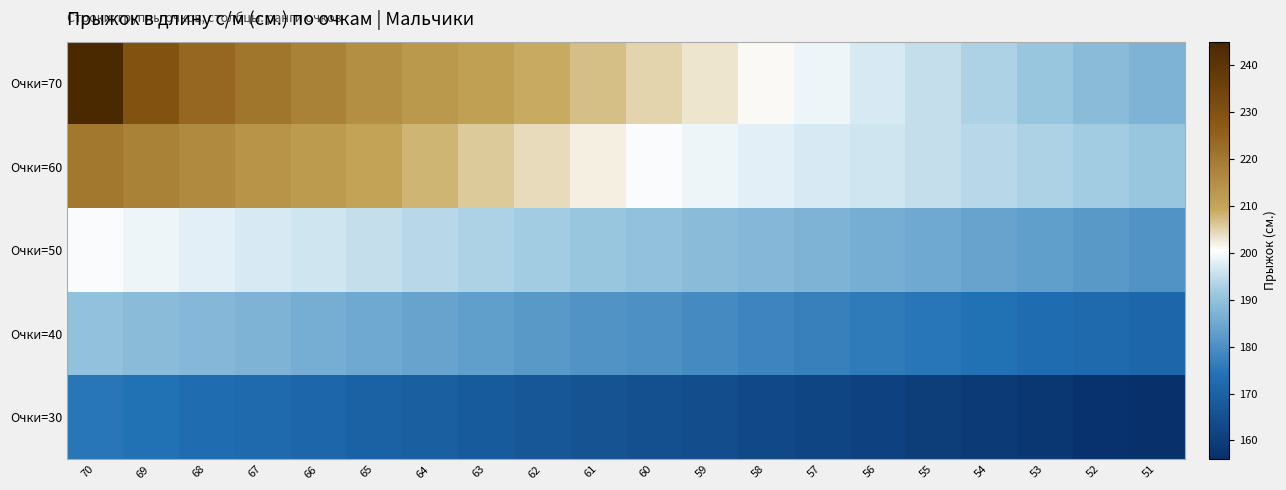

At 55, list the series in order from smallest to largest.

Очки=30, Очки=40, Очки=50, Очки=70, Очки=60